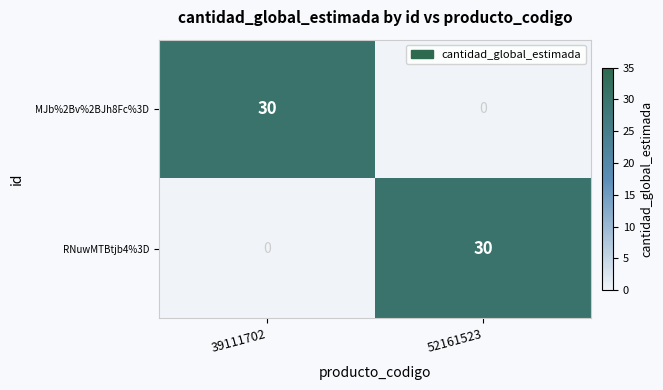

The MJb%2Bv%2BJh8Fc%3D series shows 11 at 52161523. True or false?

False